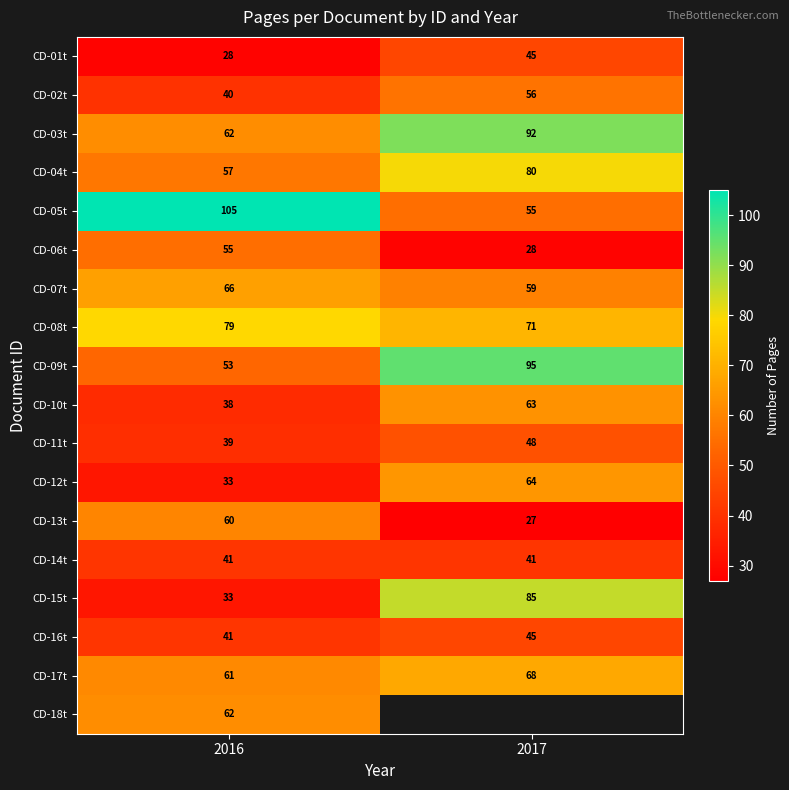

Which category has the highest value in the CD-03t series?

2017